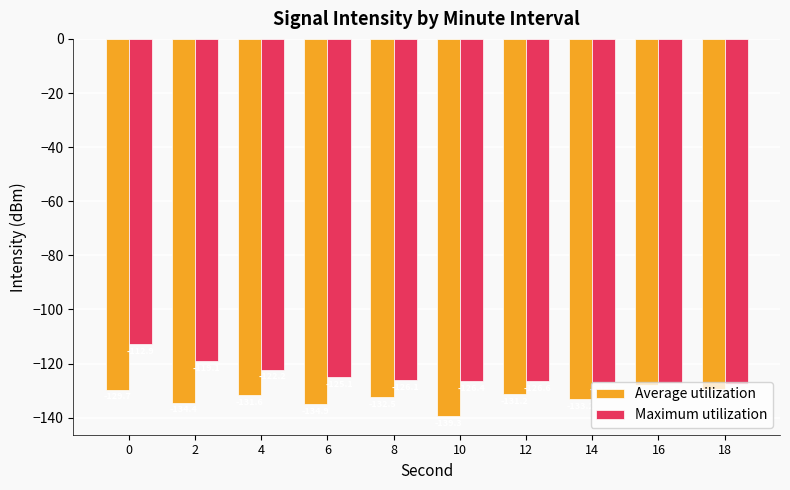

What is the highest value of the Average utilization series?

-128.0